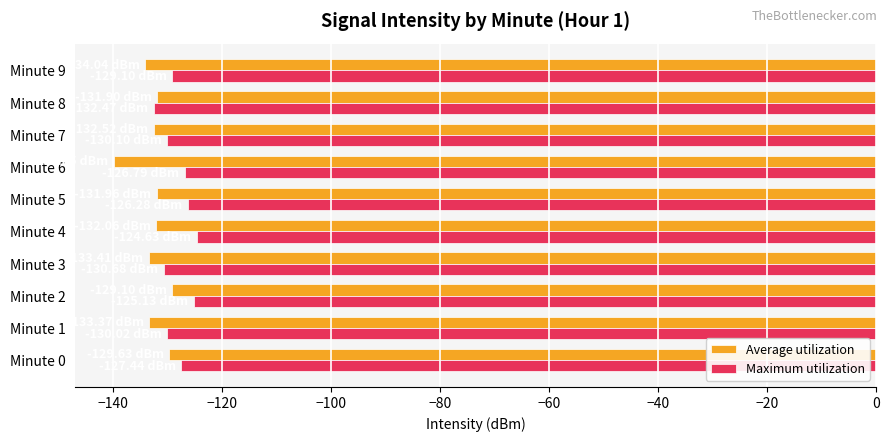

What is the sum of all Maximum utilization values?

-1282.6